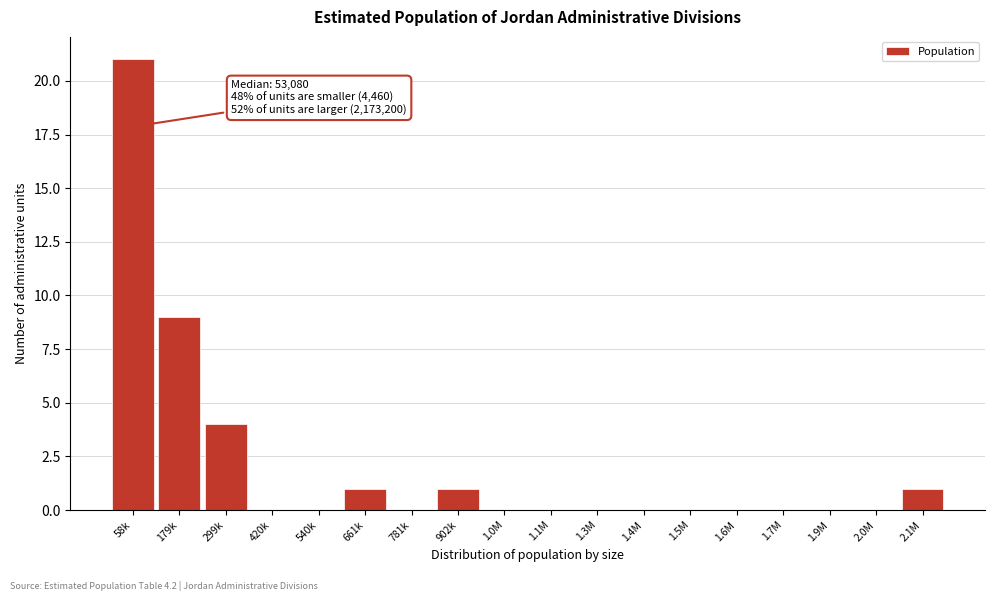

Reading right to left, extract all data points from this chart.

2.1M=1	2.0M=0	1.9M=0	1.7M=0	1.6M=0	1.5M=0	1.4M=0	1.3M=0	1.1M=0	1.0M=0	902k=1	781k=0	661k=1	540k=0	420k=0	299k=4	179k=9	58k=21